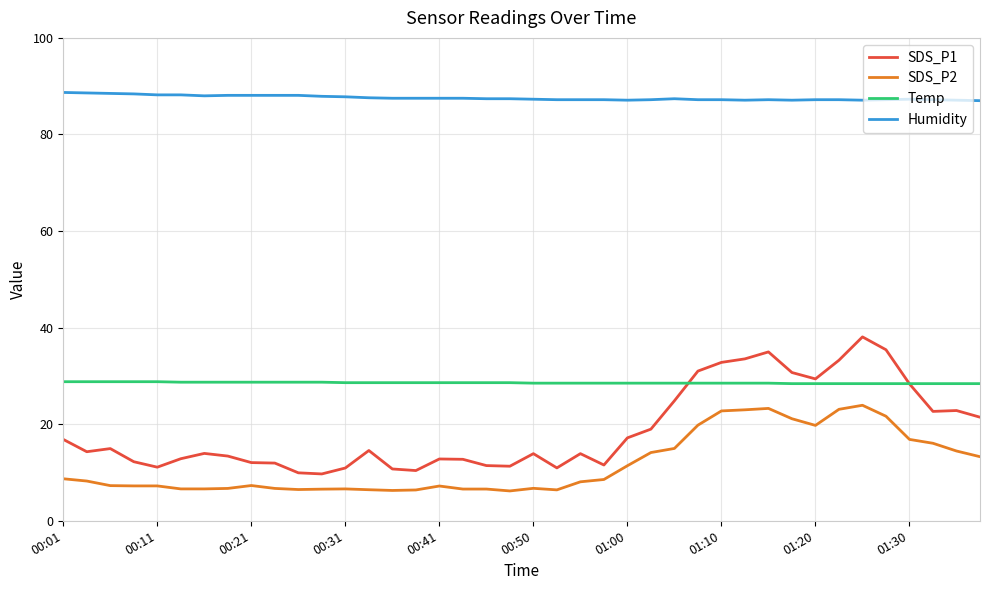

True or false: Humidity and SDS_P2 intersect in this chart.

False